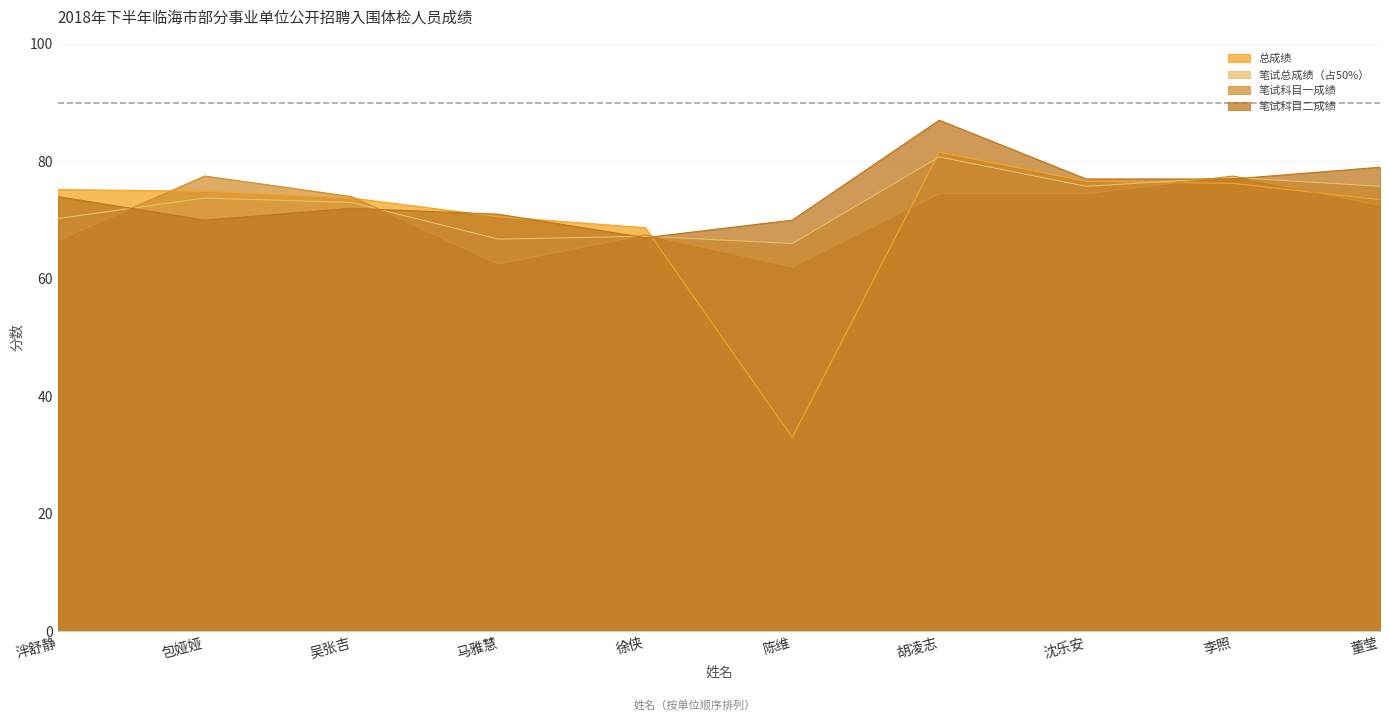

Which series has the largest total across all categories?

笔试科目二成绩